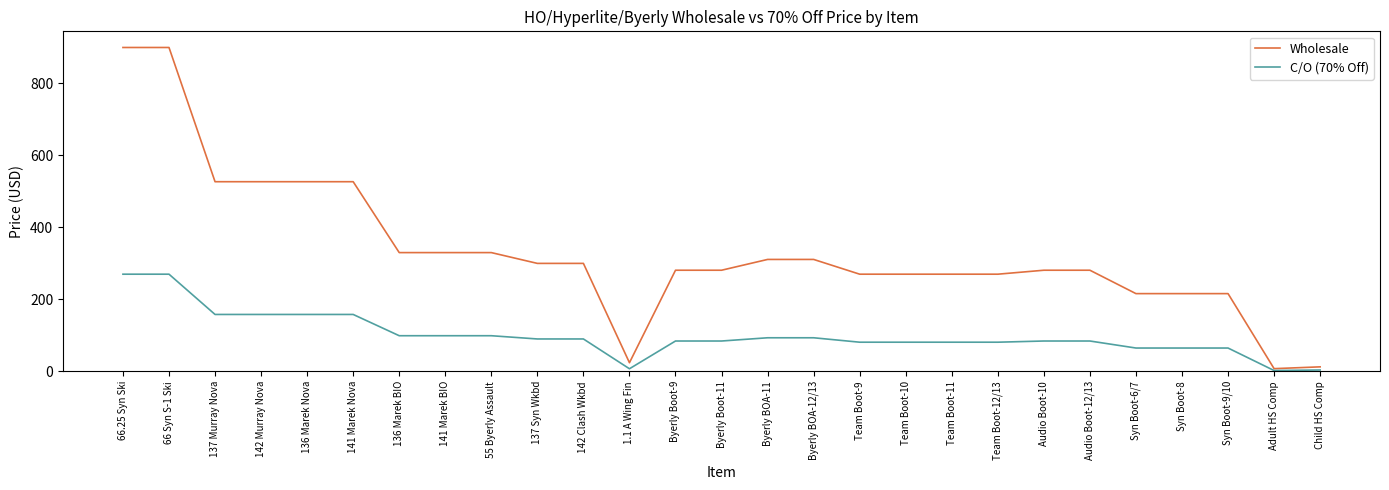

What is the greatest value displayed?

900.0